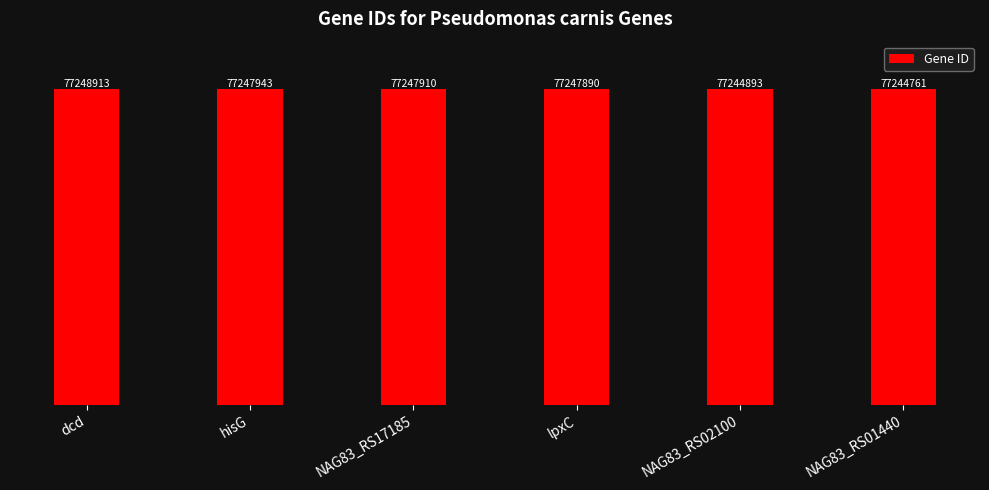

The value at NAG83_RS01440 is 19327365. True or false?

False